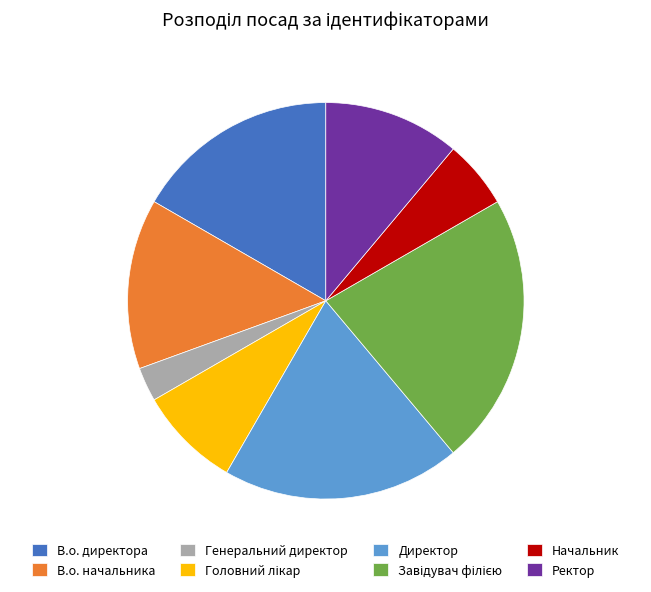

Is it true that Директор is 19% of the pie?

True